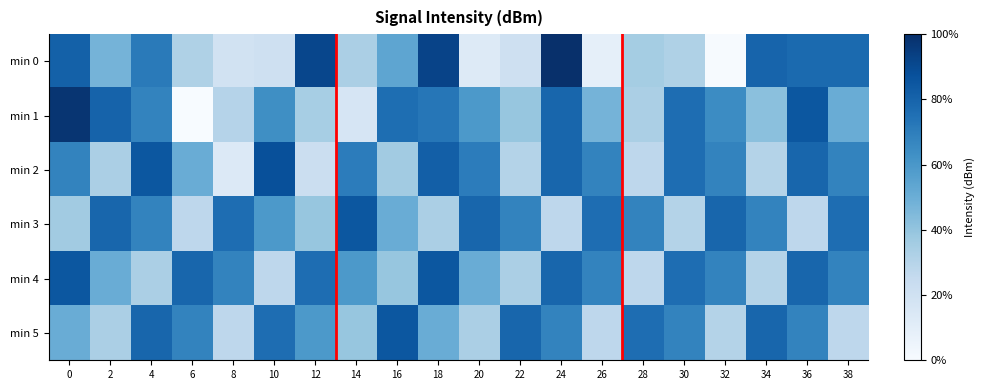

Which series has the largest range (max minus min)?

min 0